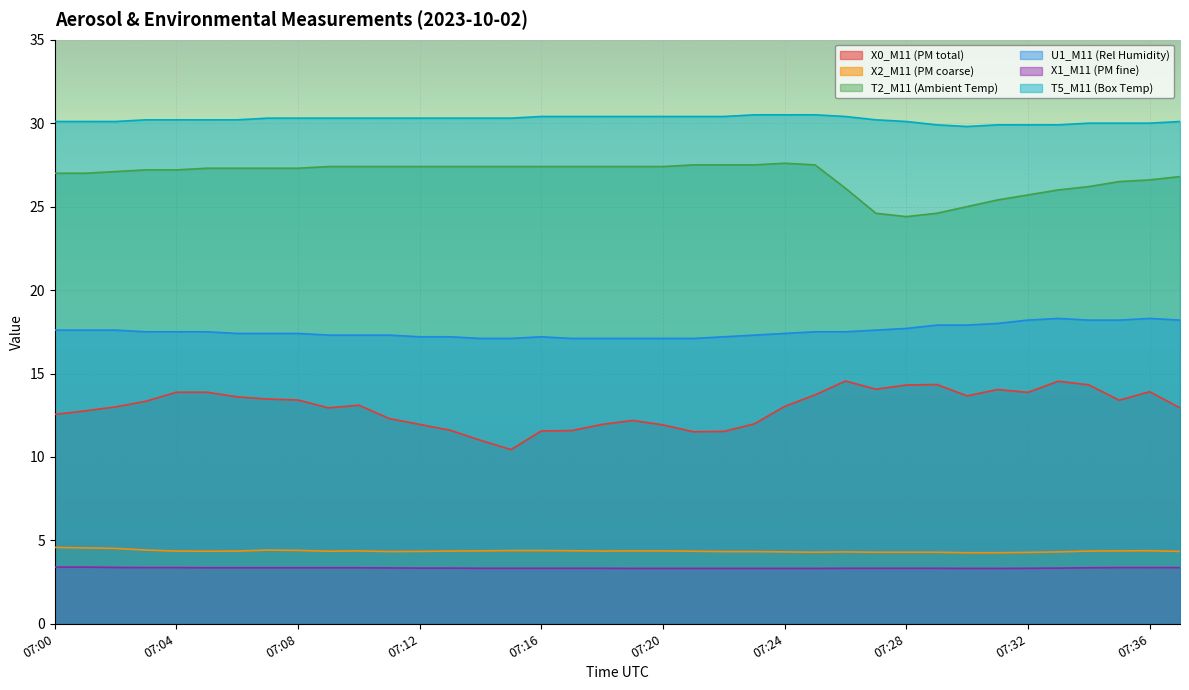

Which series has the largest total across all categories?

T5_M11 (Box Temp)